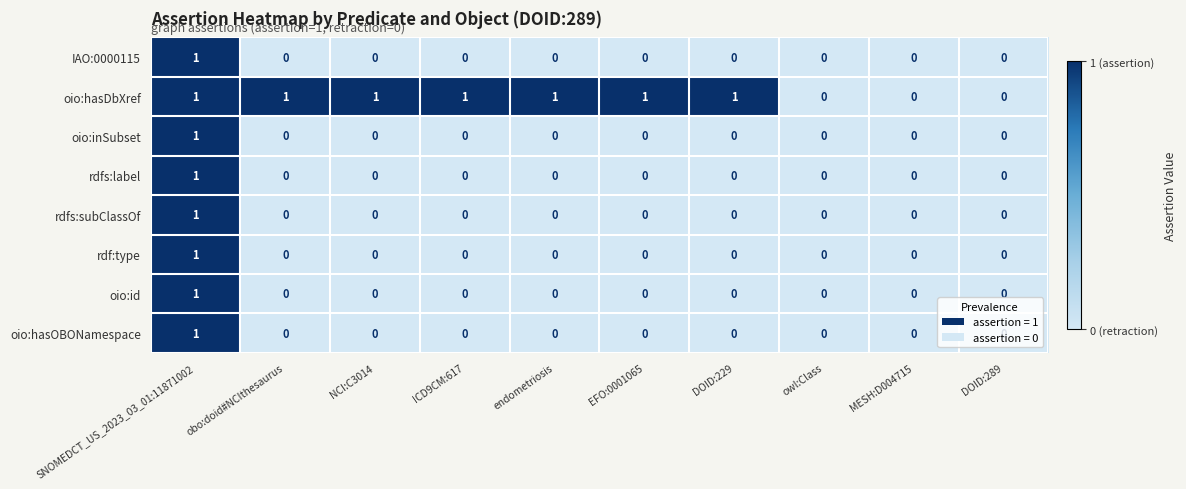

True or false: IAO:0000115 has a value of 0 at endometriosis.

True